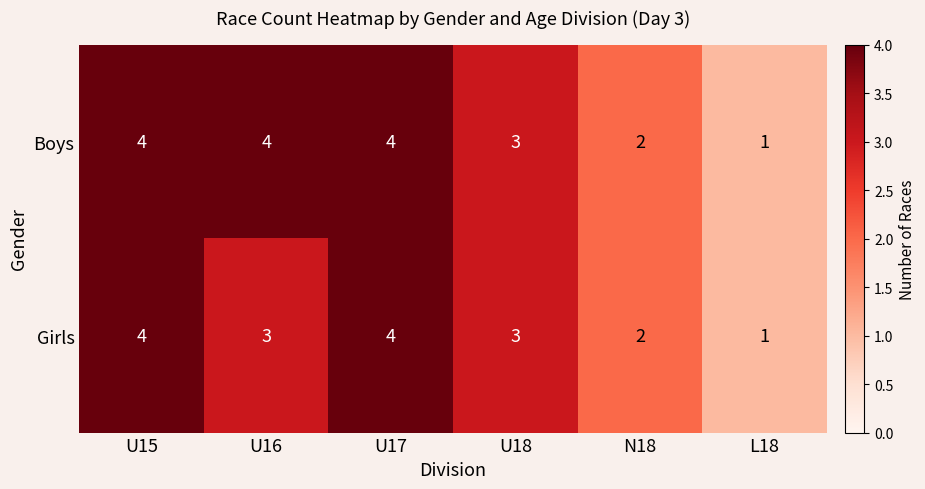

List the series in order of their overall mean, highest first.

Boys, Girls